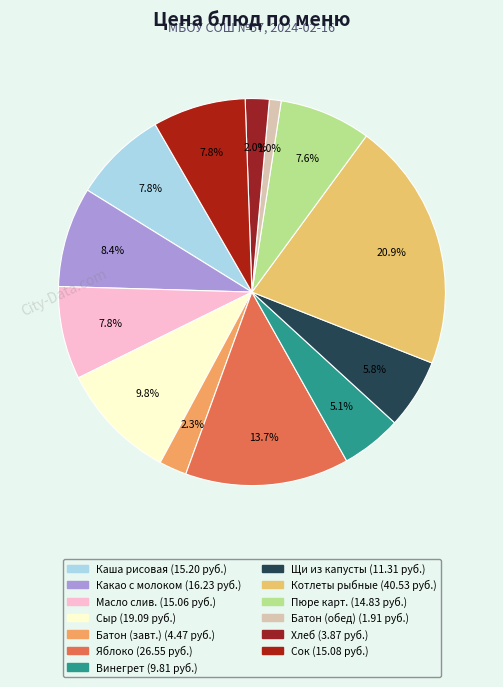

Rank the categories by value from highest to lowest.

Котлеты рыбные, Яблоко, Сыр порциями, Какао с молоком, Каша рисовая молочная жидкая, Сок разливной, Масло сливочное порциями, Пюре картофельное, Щи из свежей капусты, Винегрет овощной, Батон, Хлеб (обед), Батон (обед)